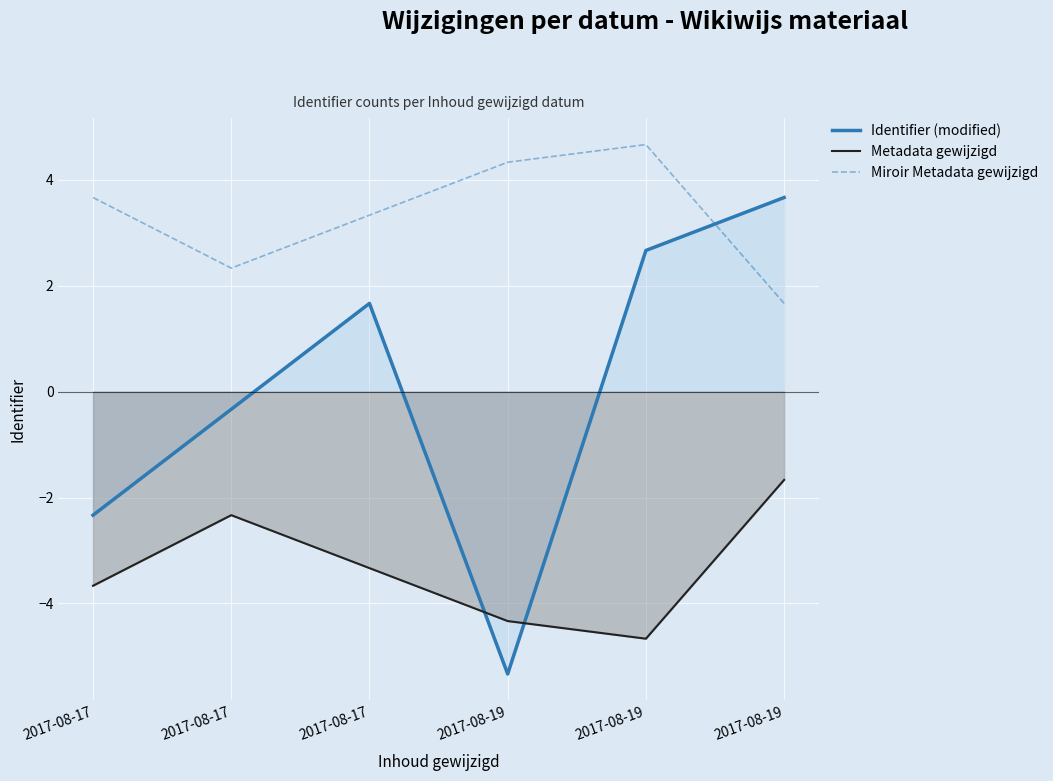

Is it true that Identifier (modified) equals -0.3 at 2017-08-17?

True